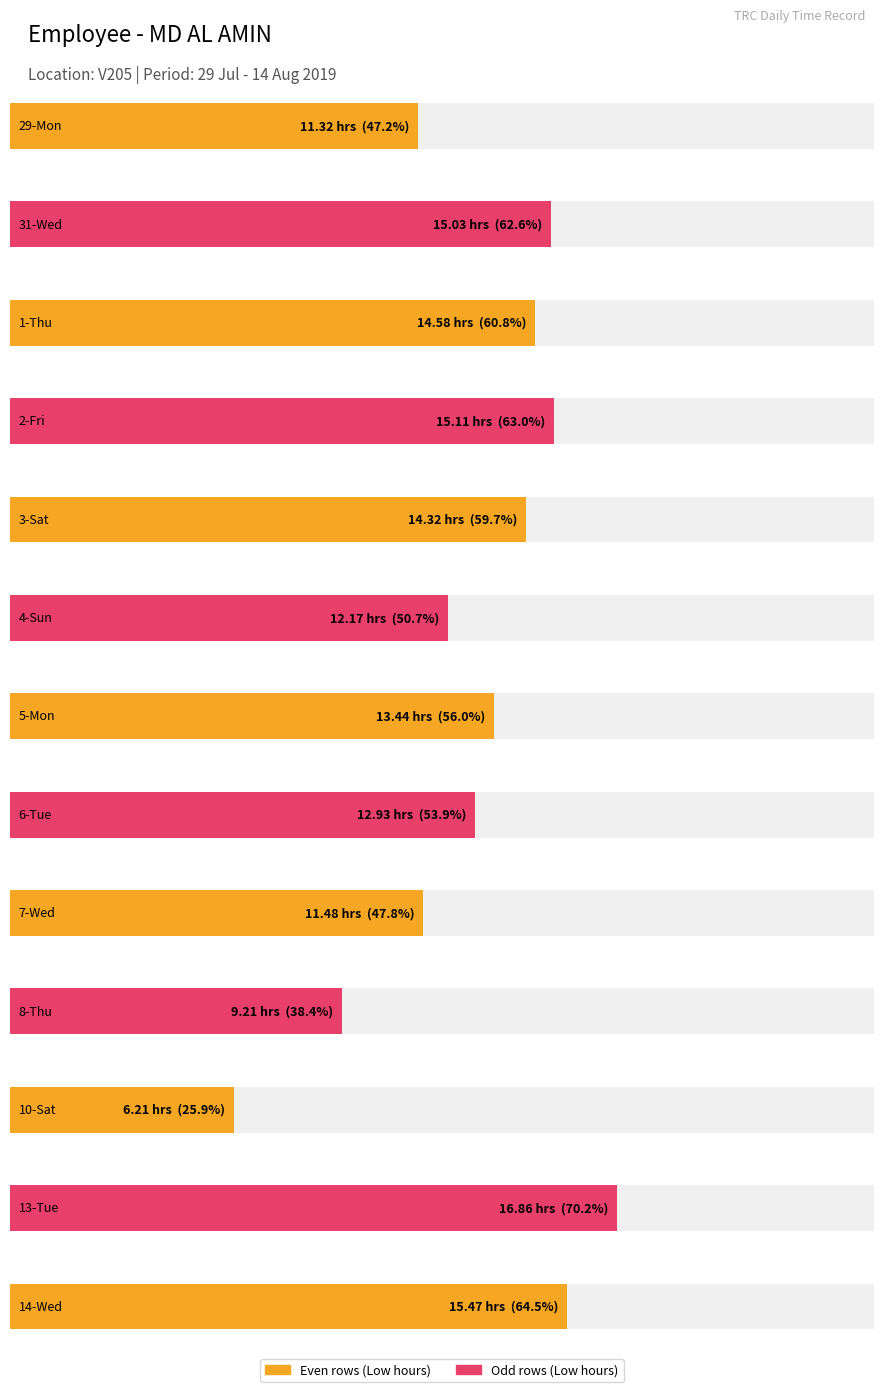

Between 13-Tue and 7-Wed, which is larger?

13-Tue